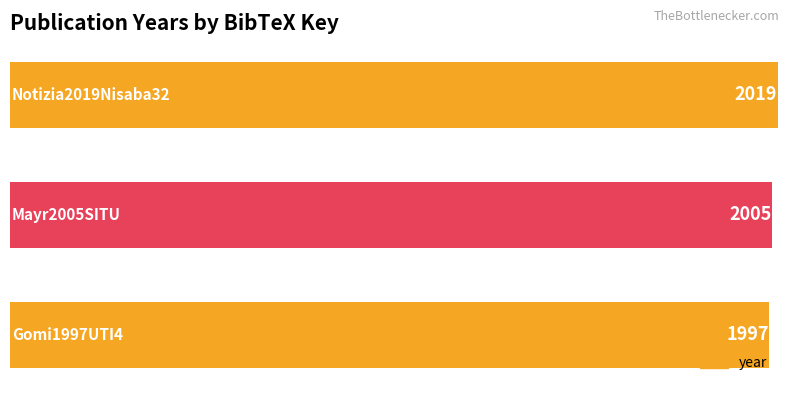

How many categories are shown in the chart?

3